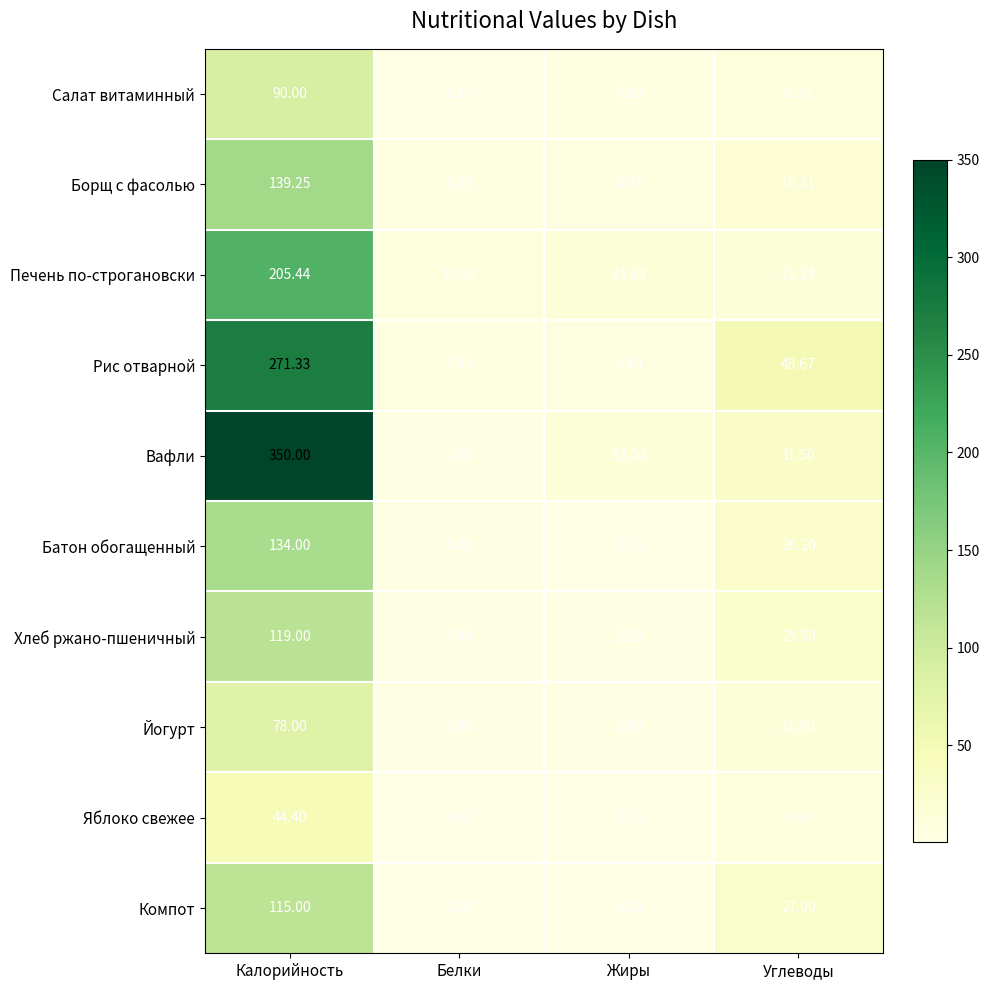

What is the total value across all series at Углеводы?

219.5